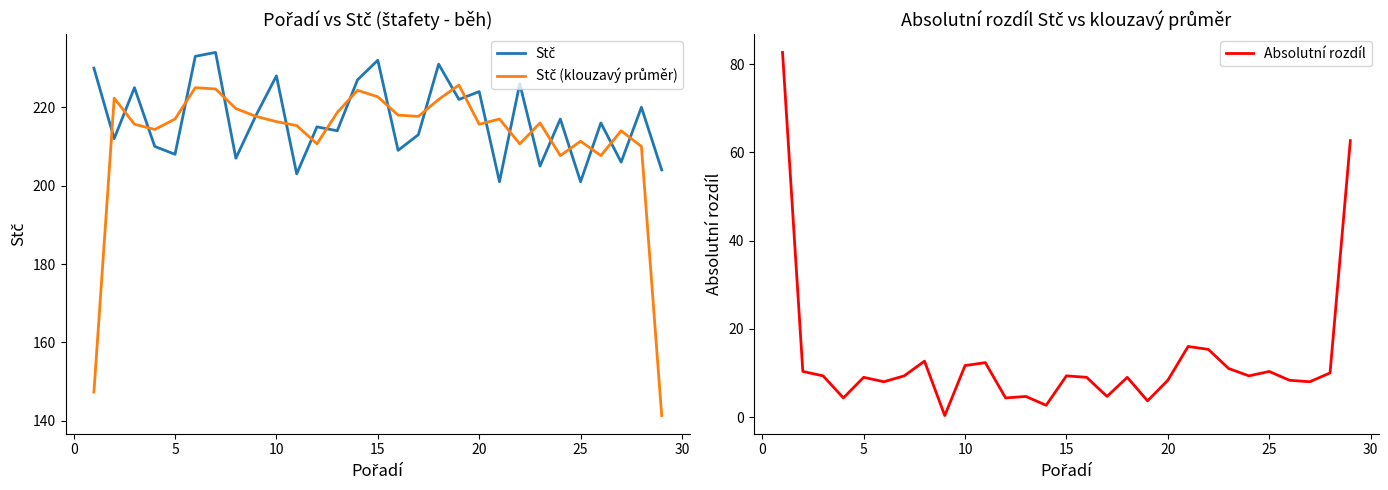

True or false: Absolutní rozdíl and Stč cross at least once.

False